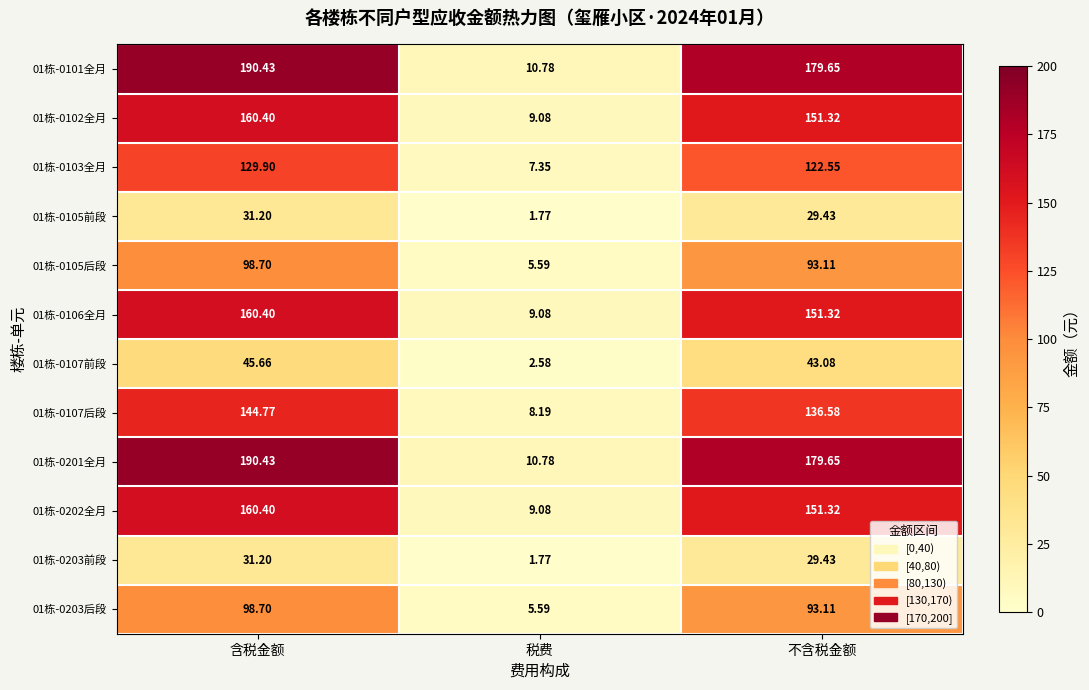

At which category is the sum across all series the highest?

含税金额